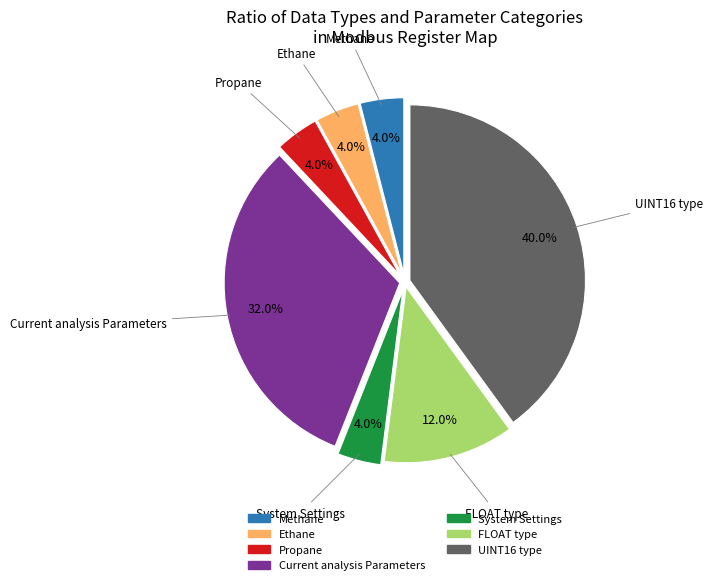

Is there a majority slice in this chart?

No